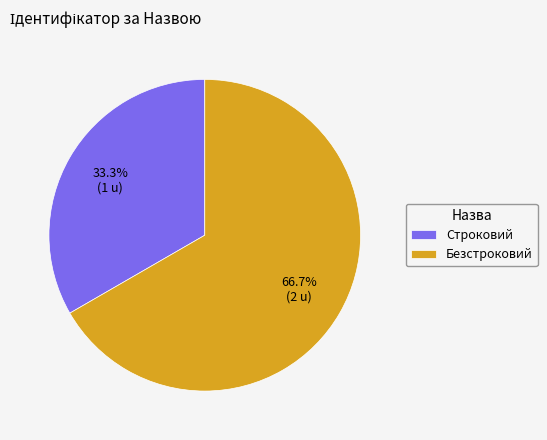

What is the ratio of the value at Строковий to the value at Безстроковий?

0.5